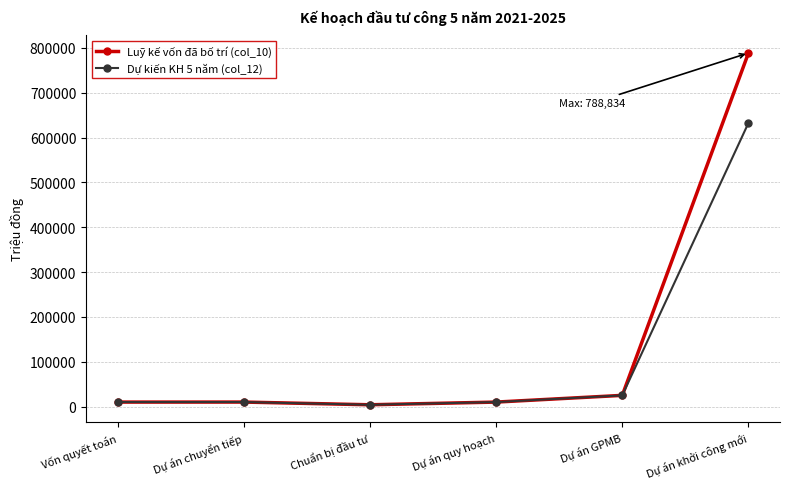

What is the sum of the Dự kiến KH 5 năm (col_12) values at Dự án quy hoạch and Dự án chuyển tiếp?

20048